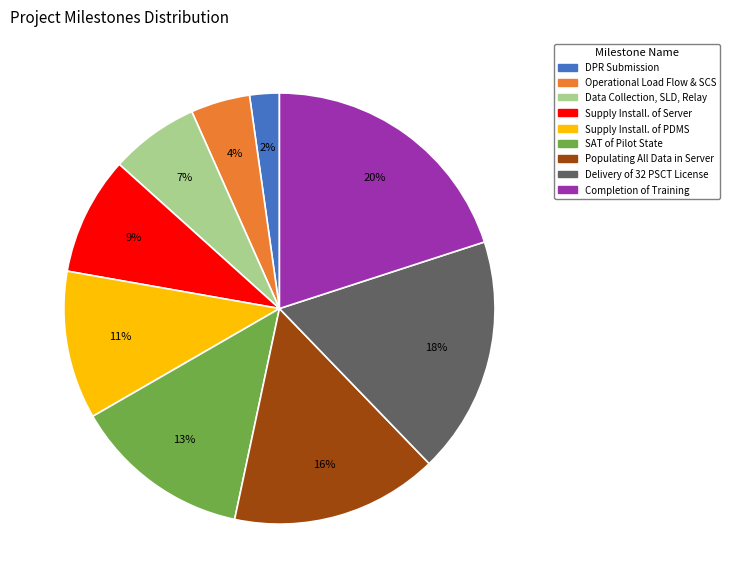

Which category has the biggest portion of the pie?

Completion of Training